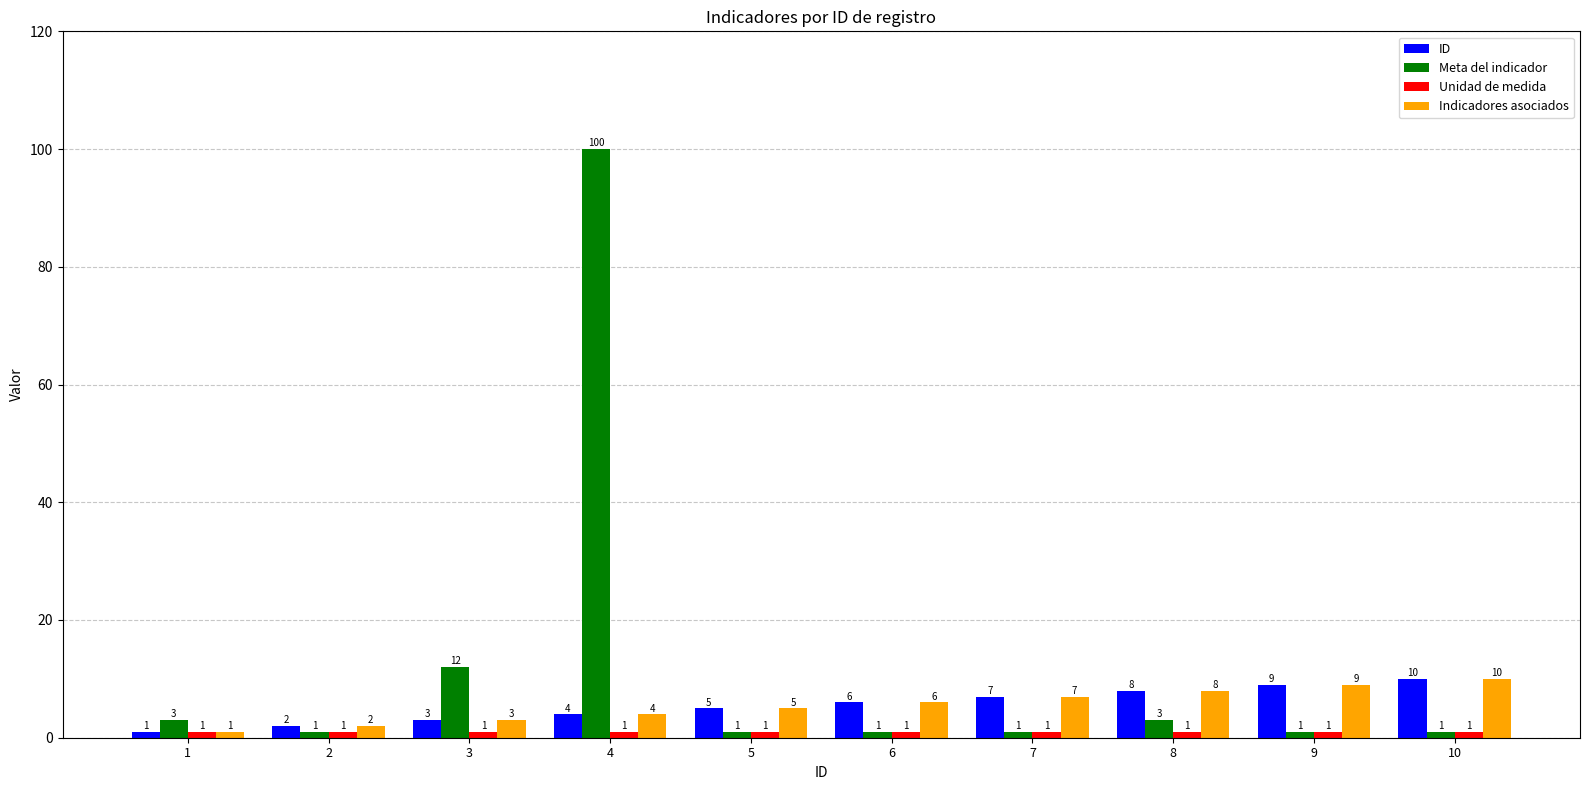

What is the lowest value of the Meta del indicador series?

1